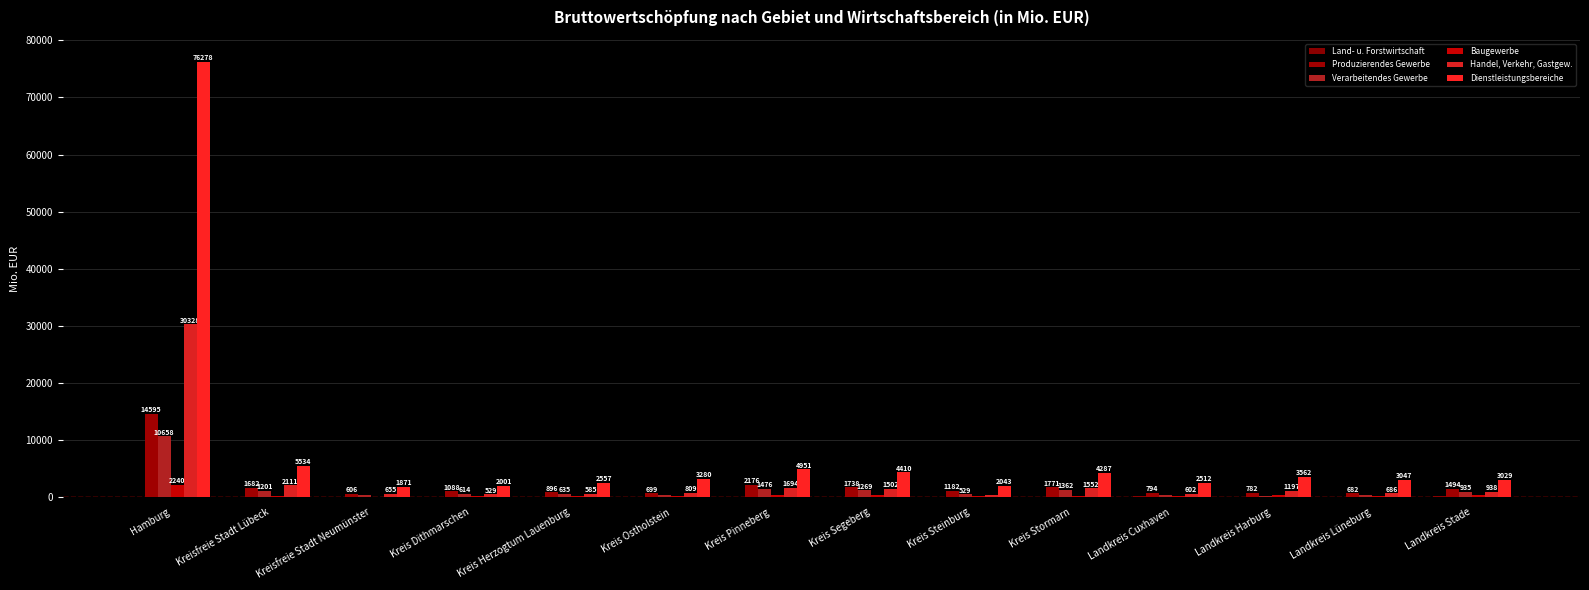

How many groups of bars are there?

14